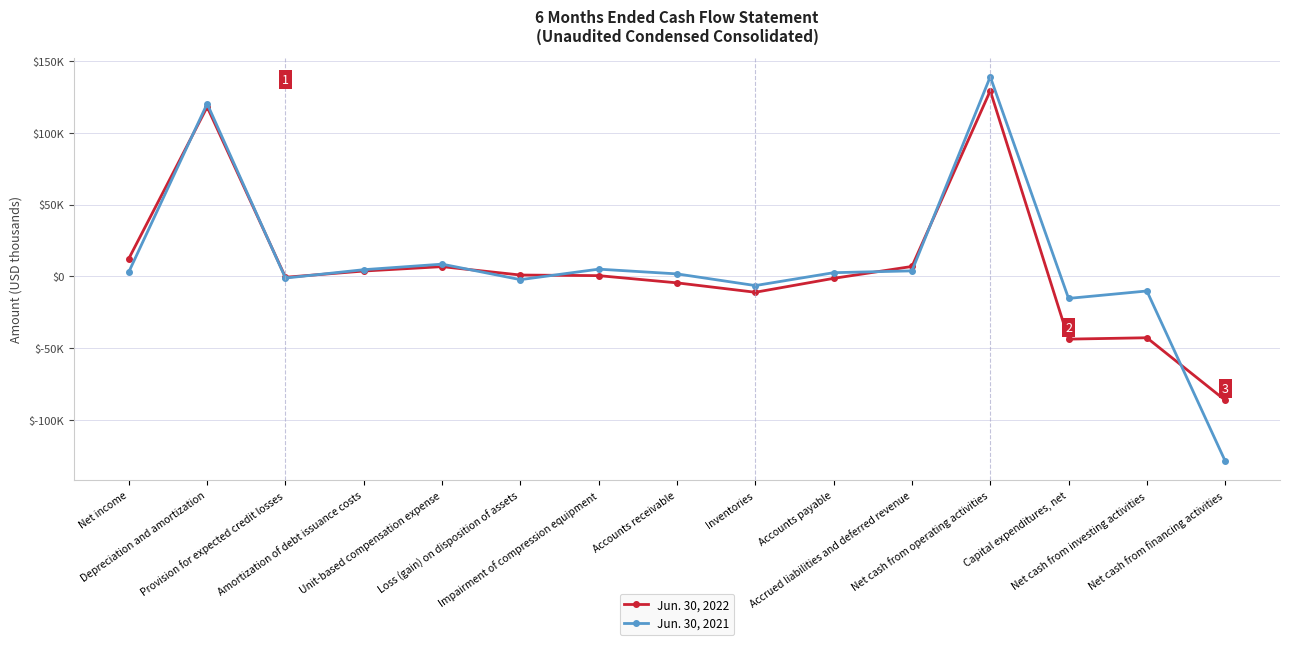

What are all the series names shown in the legend?

Jun. 30, 2022, Jun. 30, 2021